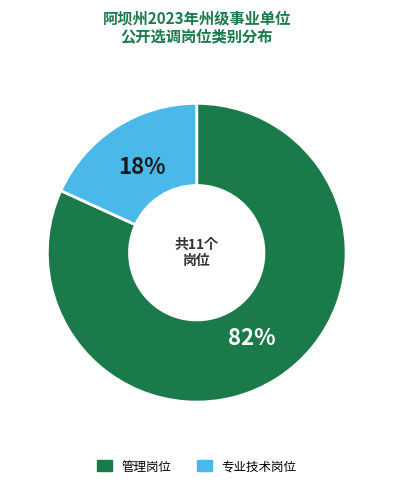

Is there any slice that represents more than half of the pie?

Yes